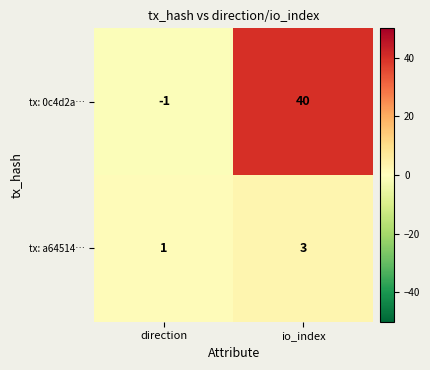

List the series in order of their peak value, lowest first.

tx: a64514…, tx: 0c4d2a…